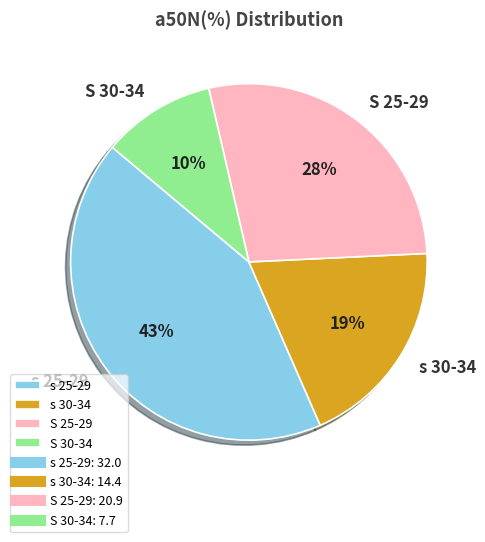

Between S 30-34 and s 25-29, which is larger?

s 25-29